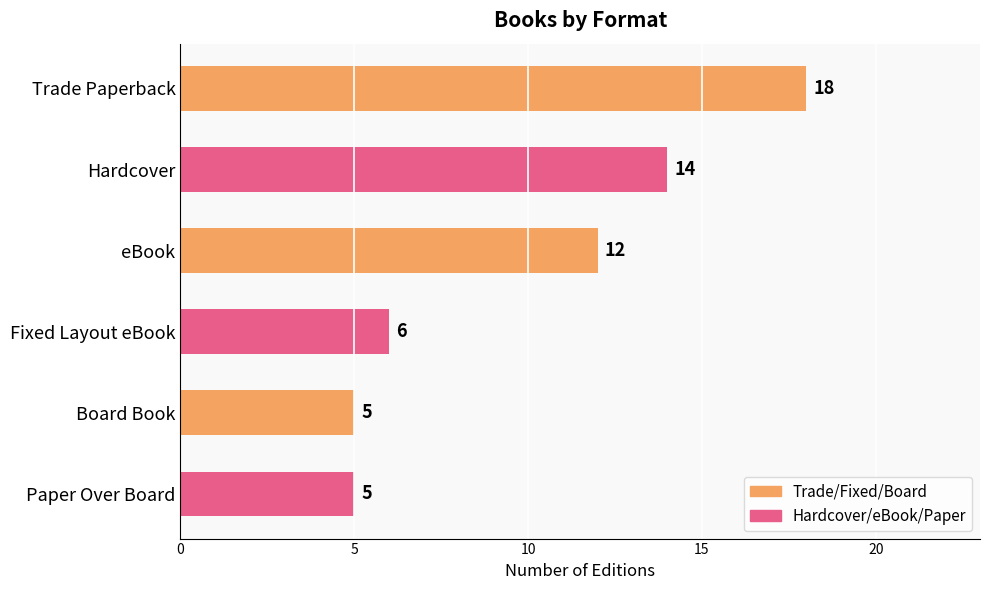

How many data points does each series have?

6